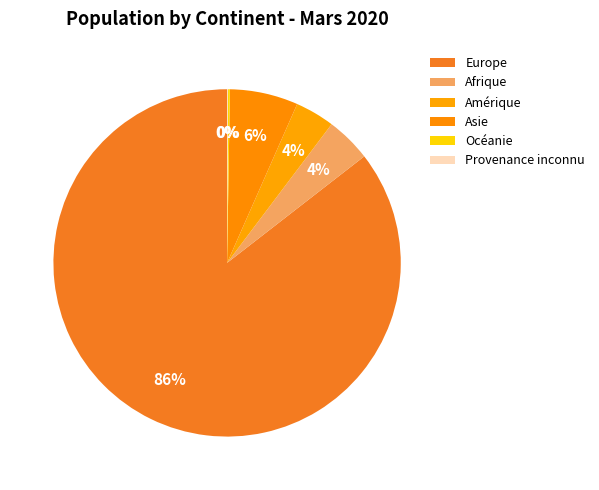

To the nearest percent, what is the combined percentage of Europe and Asie?

92%